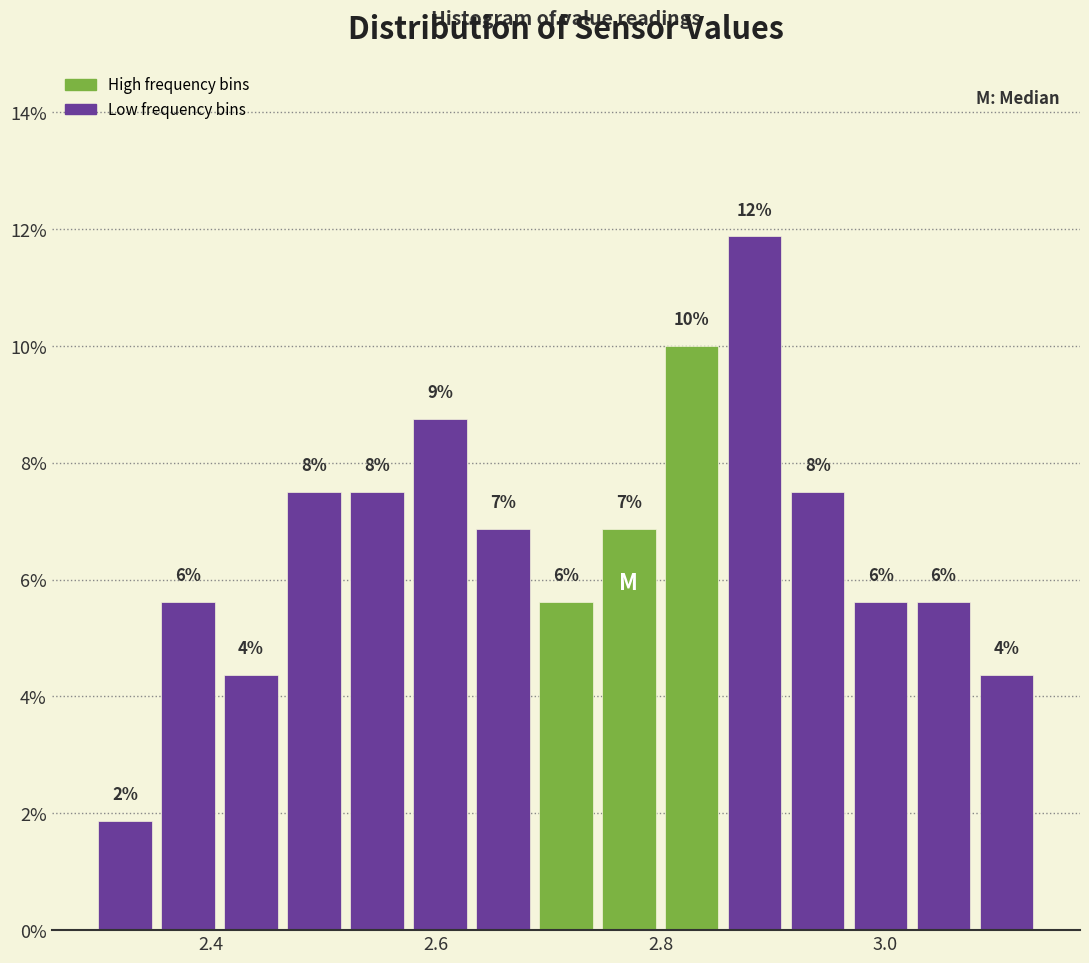

Read against the x-axis, roughly where is the centre of the tallest bar?

2.88